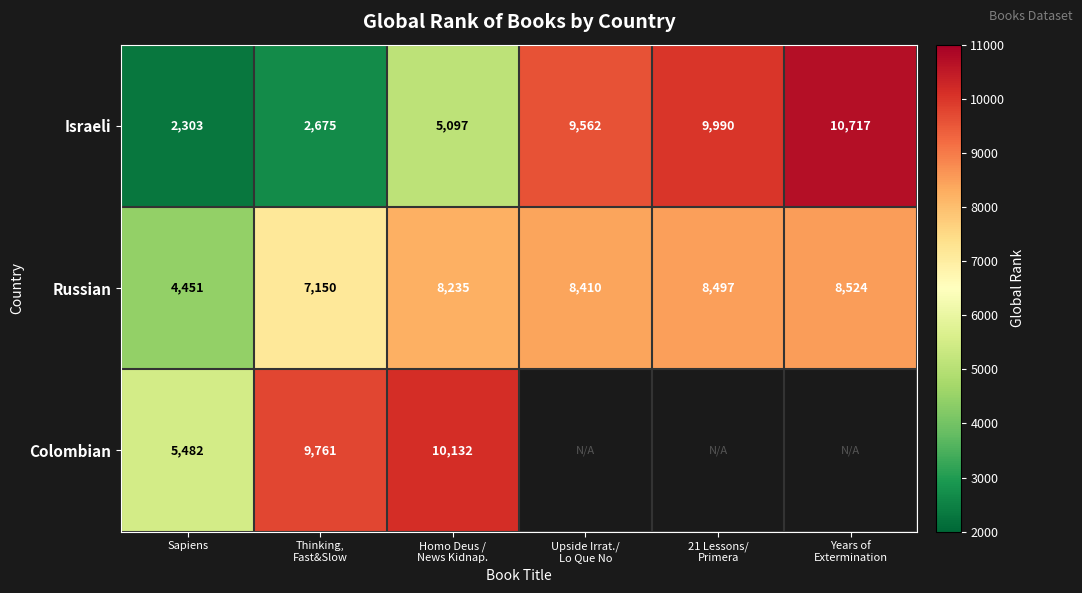

What is the sum of all Russian values?

45267